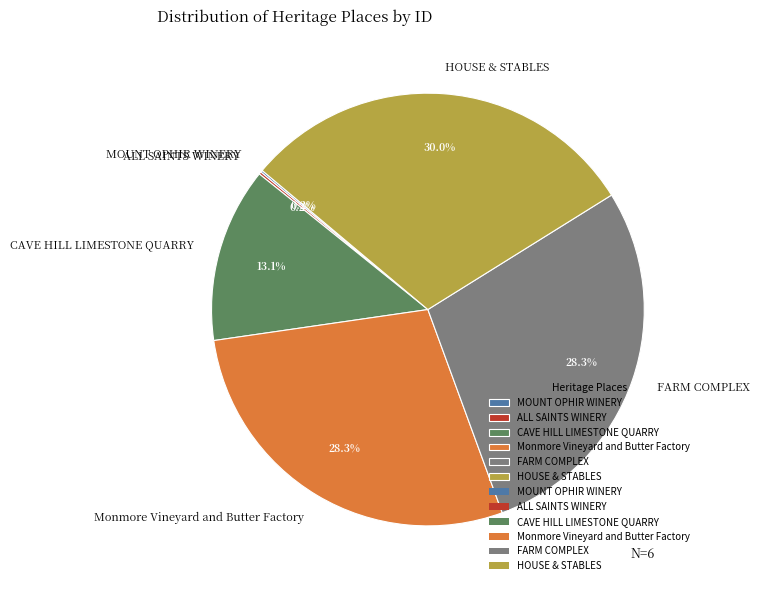

What is the ratio of the value at CAVE HILL LIMESTONE QUARRY to the value at FARM COMPLEX?

0.5